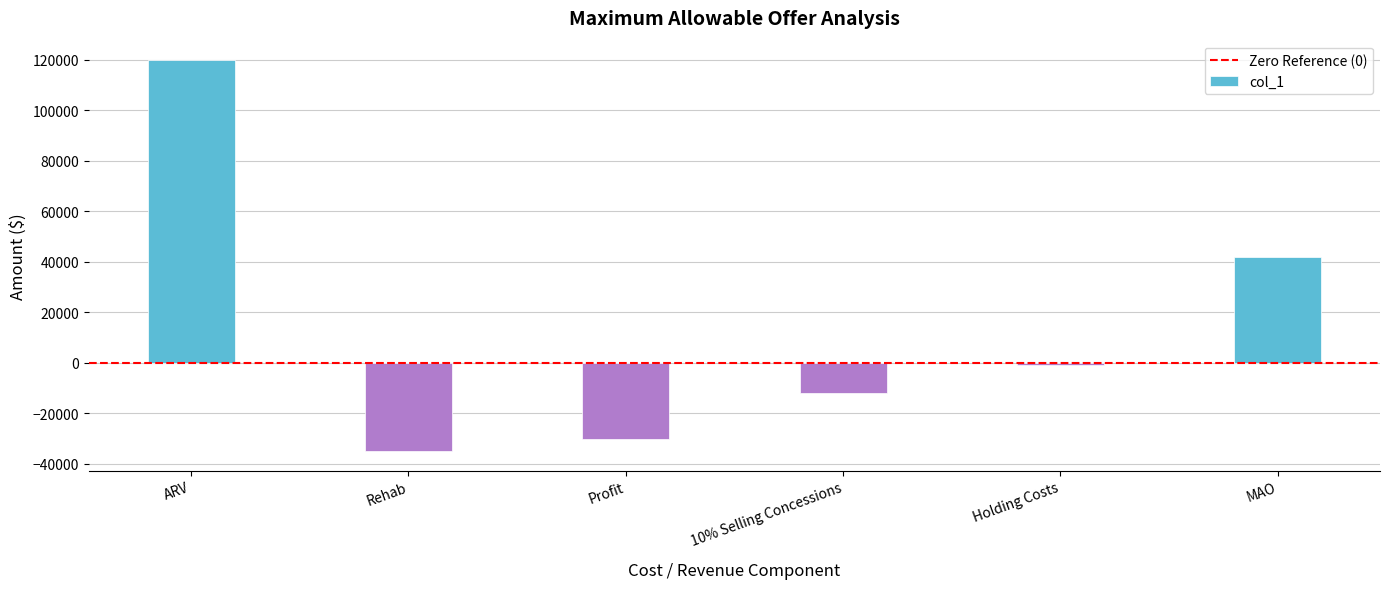

Reading right to left, extract all data points from this chart.

MAO=41910	Holding Costs=-1000	10% Selling Concessions=-11990	Profit=-30000	Rehab=-35000	ARV=119900